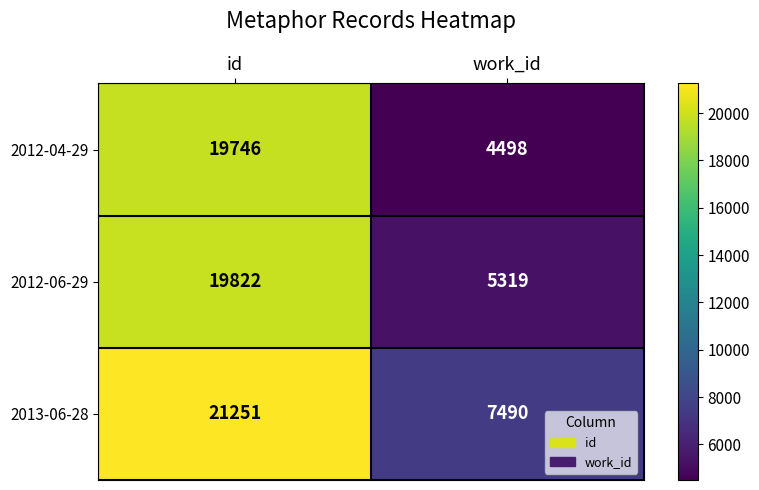

What is the difference between the maximum and minimum values in the 2012-04-29 series?

15248